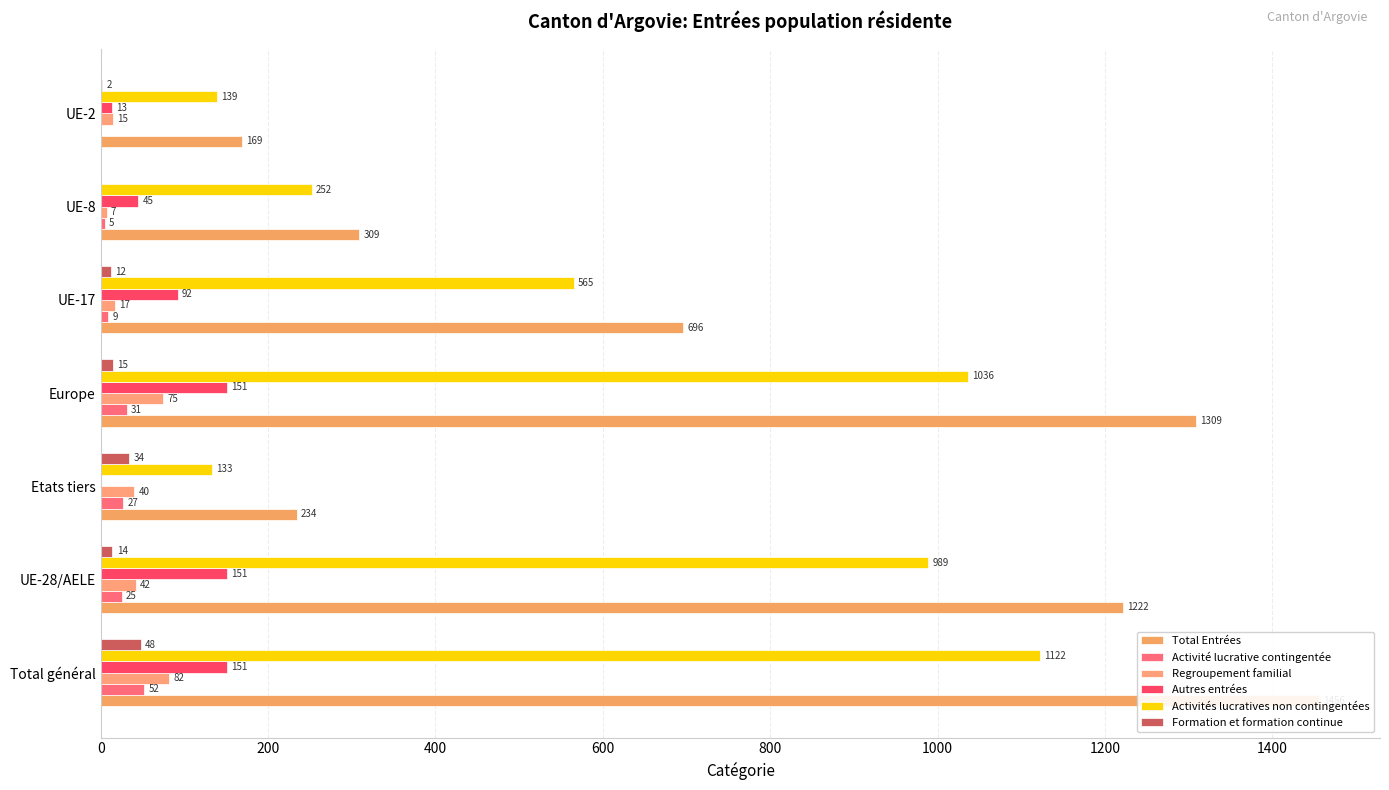

What is the average value of the Total Entrées series?

771